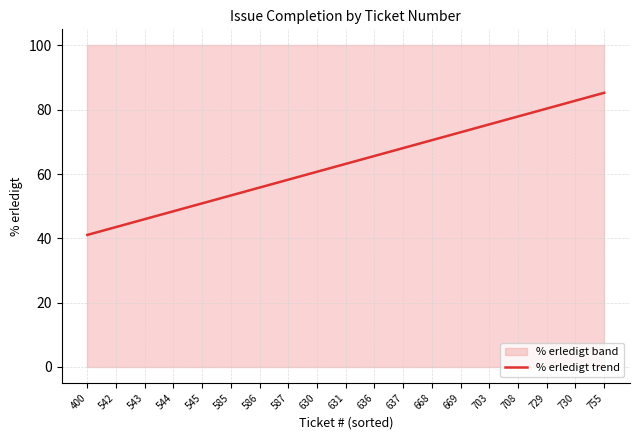

What is the change in value from 630 to 708?

+17.2